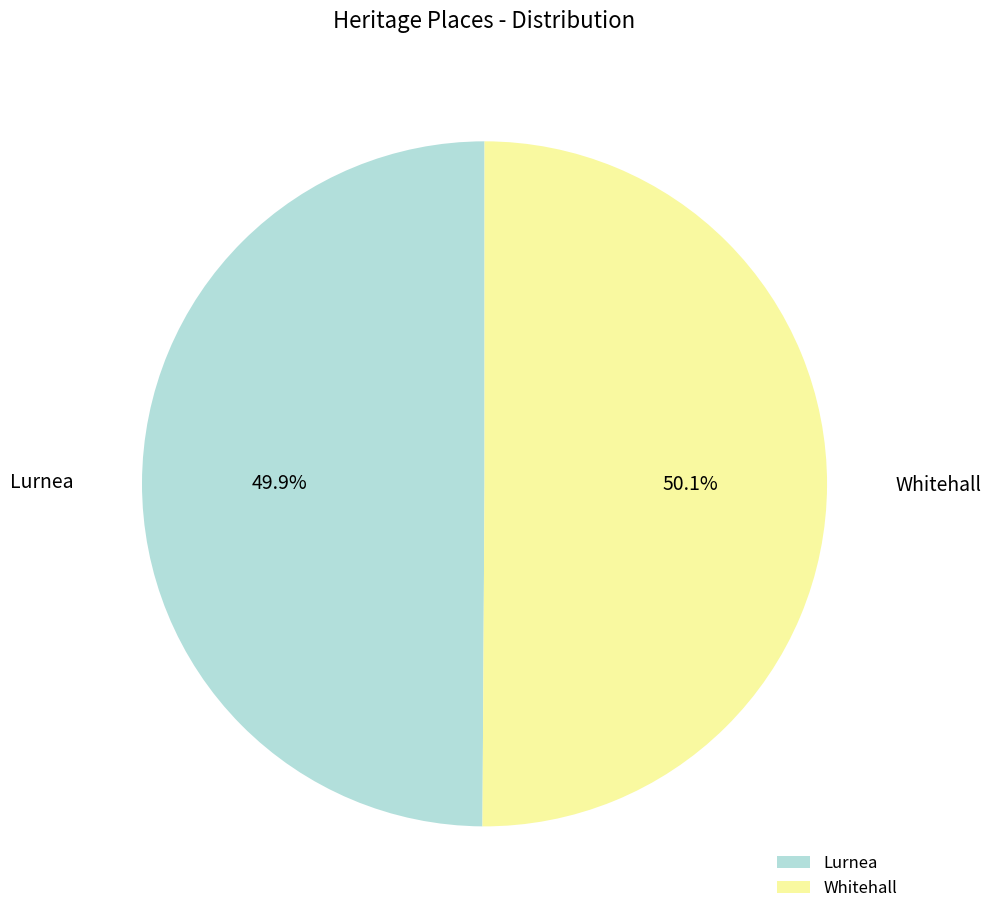

To the nearest percent, what percentage of the pie is Lurnea?

50%